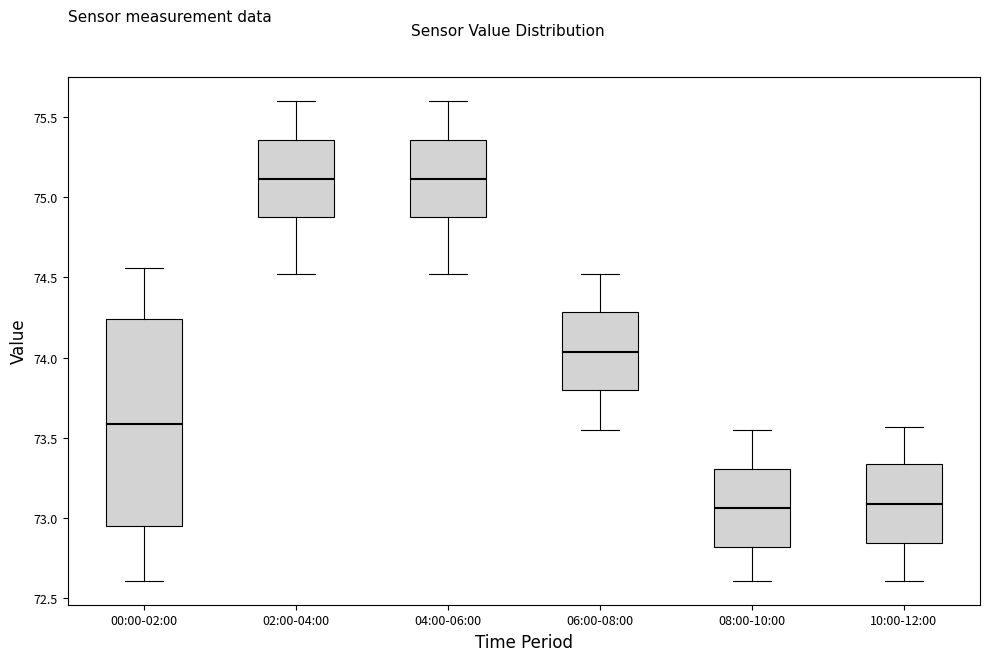

Which box is the tallest, from its lower edge to its upper edge?

00:00-02:00